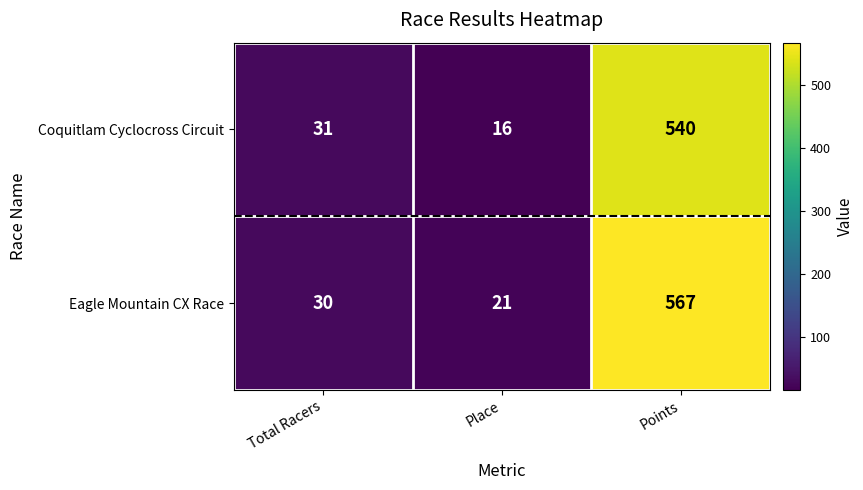

What is the sum of the Eagle Mountain CX Race values at Total Racers and Points?

597